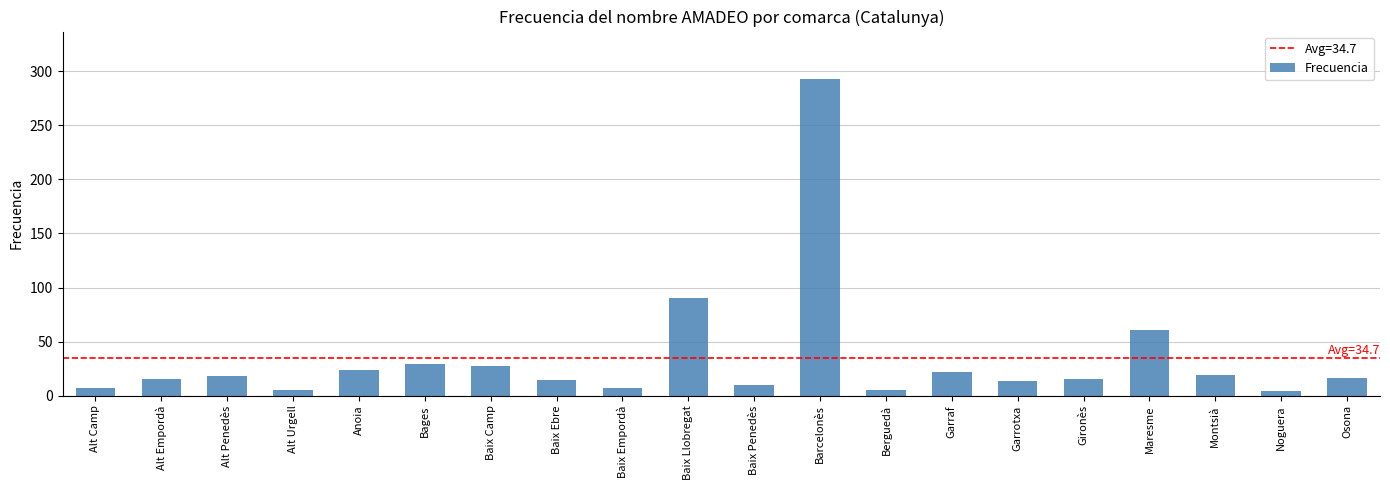

What is the difference between the maximum and second lowest values?

288